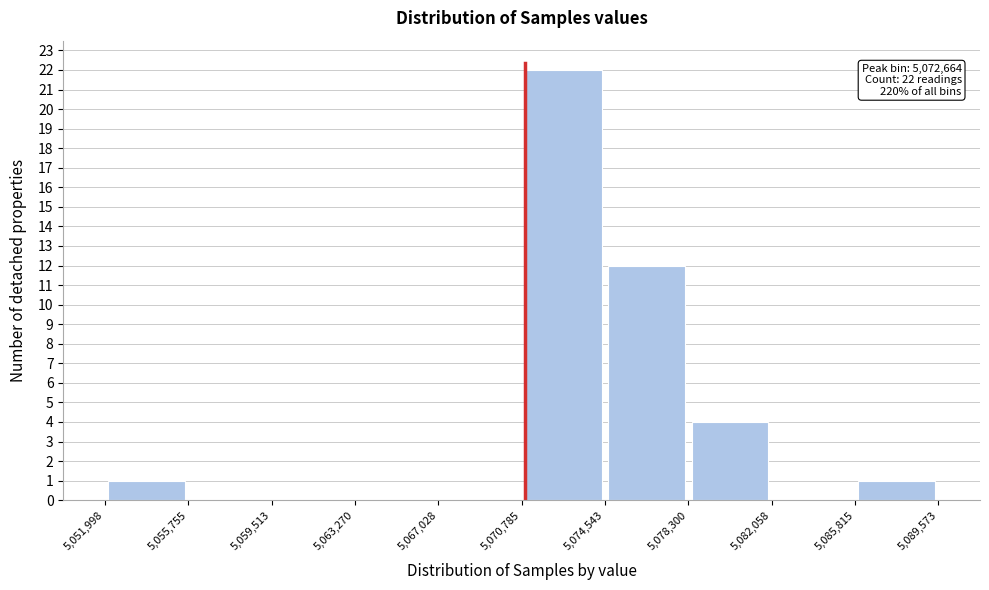

Over which range of the x-axis is the bar tallest?

5,070,785 to 5,074,543